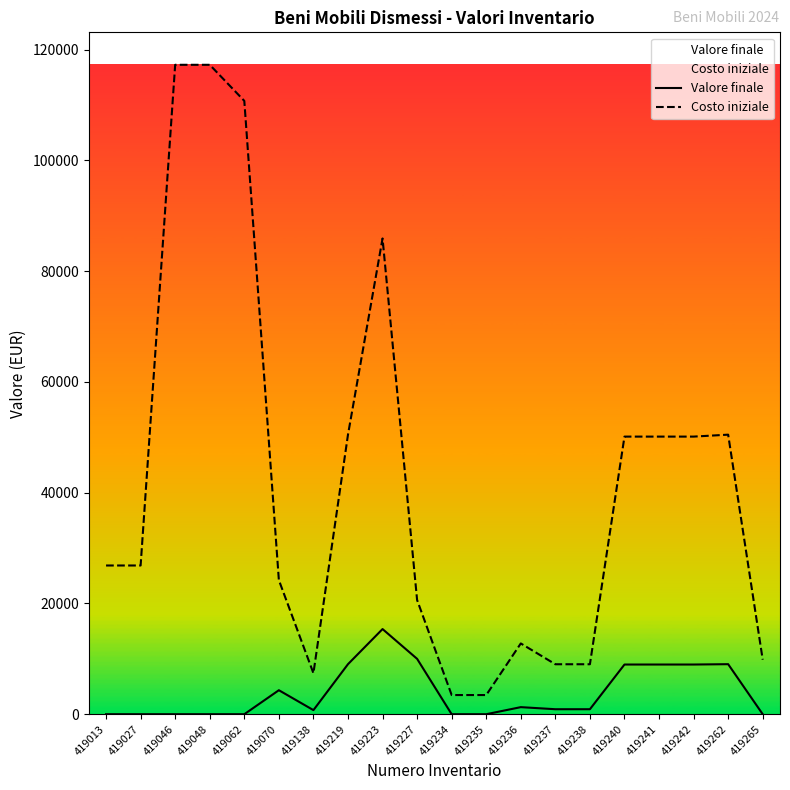

Which series changed the most between 419070 and 419223?

Costo iniziale